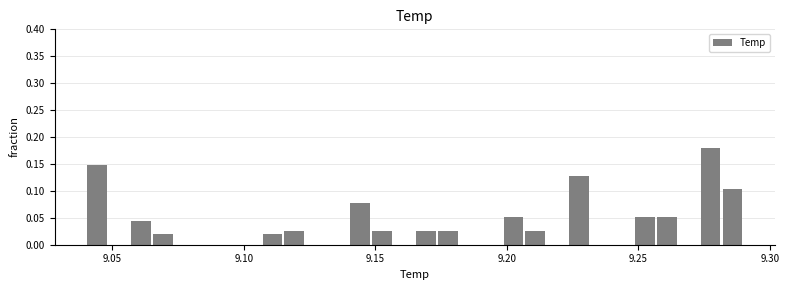

Read against the x-axis, roughly where is the centre of the tallest bar?

9.280